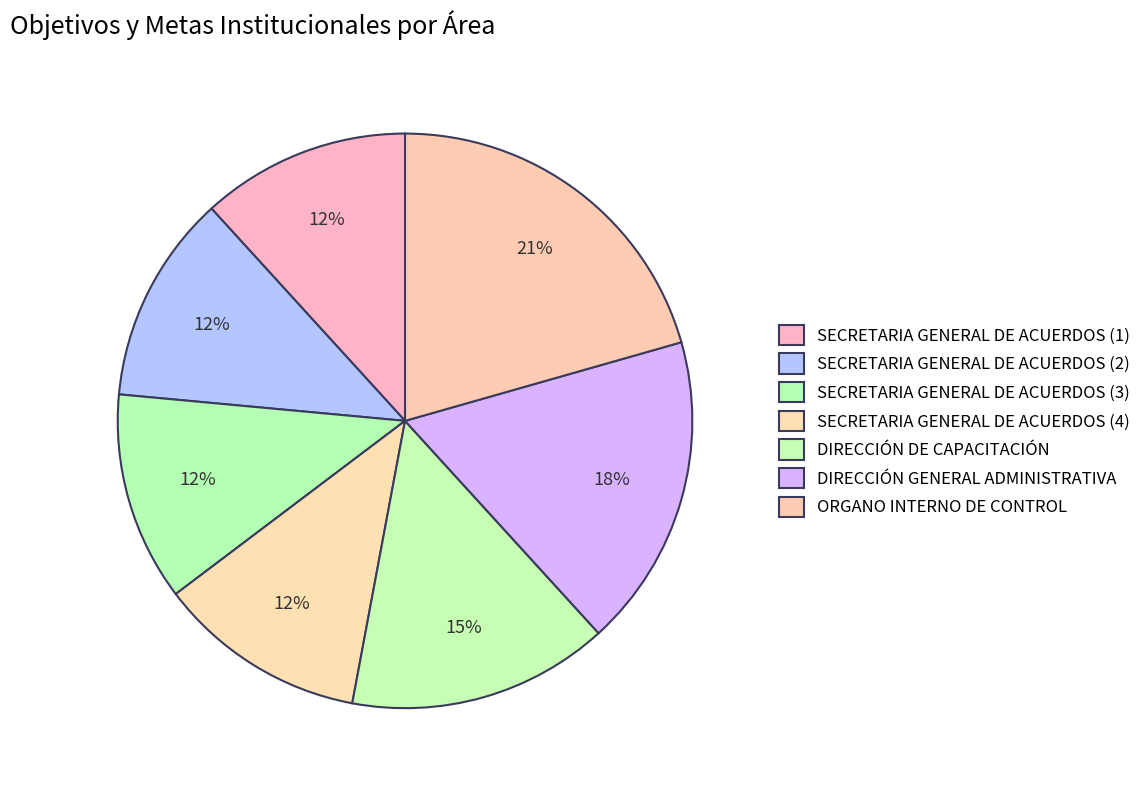

Count the number of slices in the pie.

7